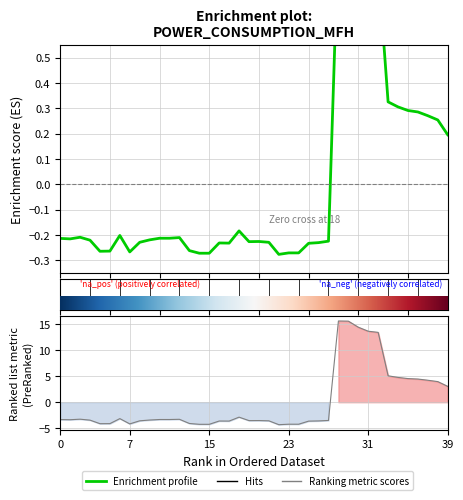

Is it true that Enrichment profile equals 1.2 at 32?

False